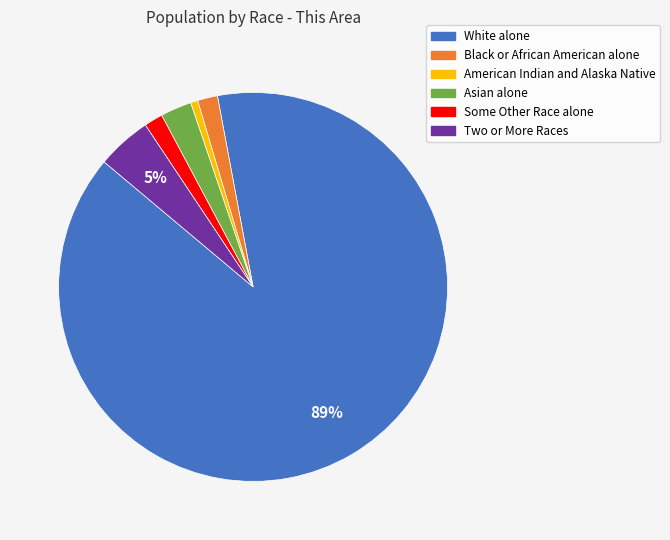

Combined, do Asian alone and Black or African American alone account for over 50%?

No